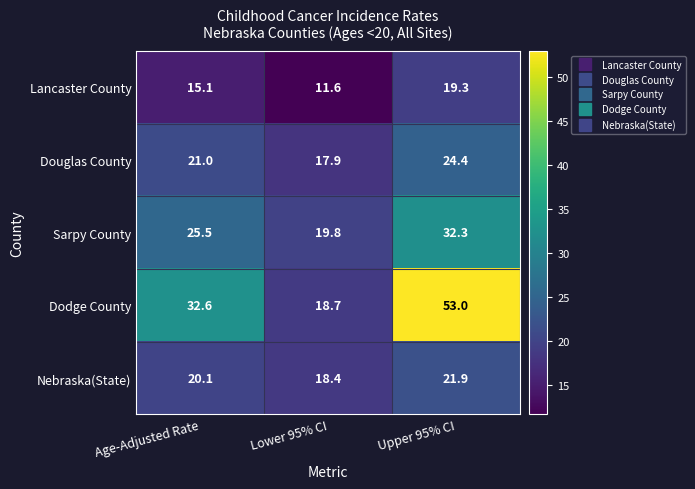

How many categories are shown in the chart?

3